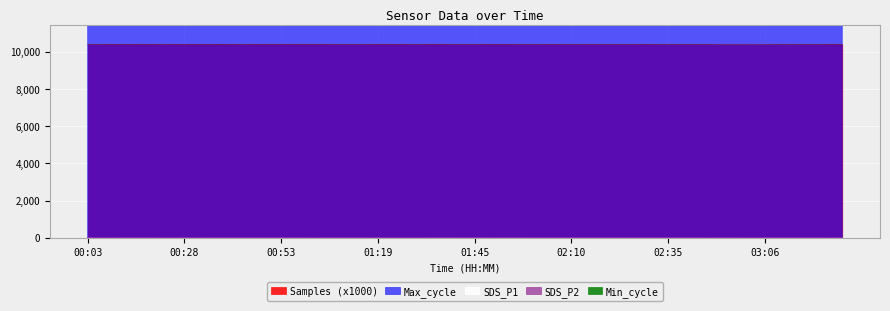

What value does the Max_cycle series have at 02:50?

20227.0